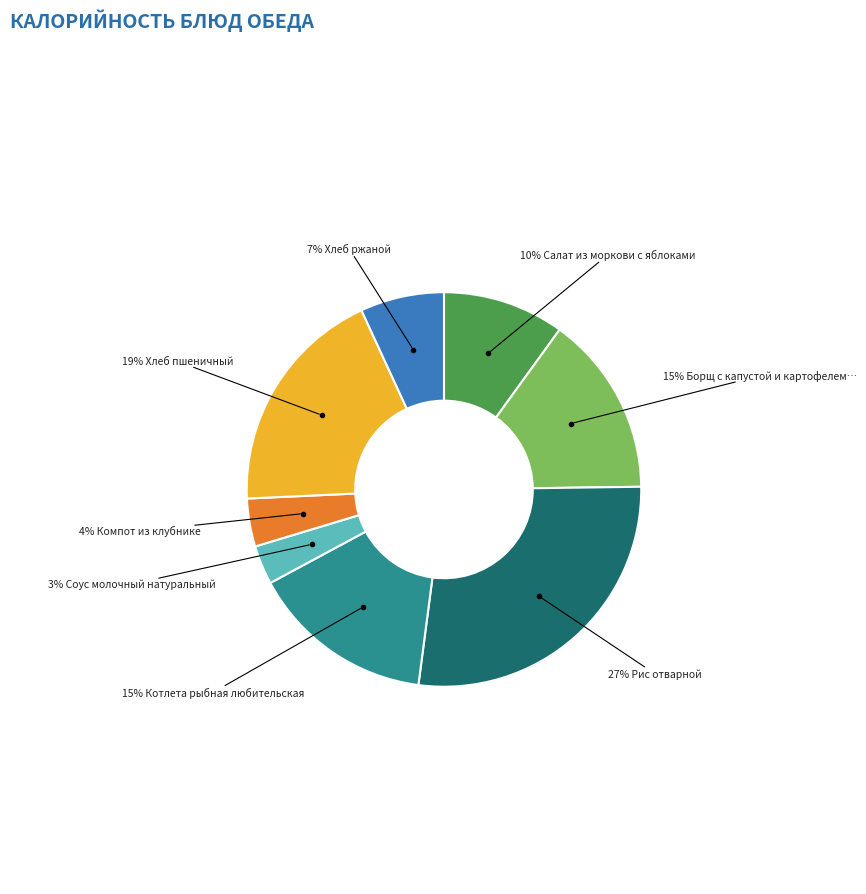

Does any single category account for the majority?

No